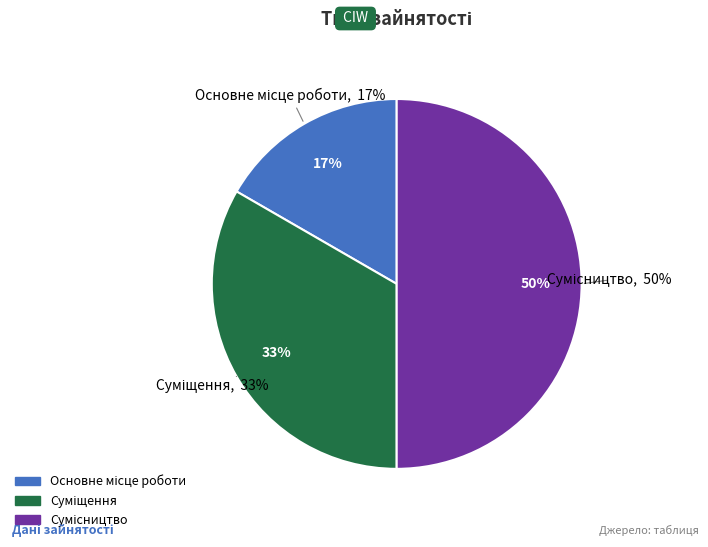

To the nearest percent, what portion does Суміщення represent?

33%